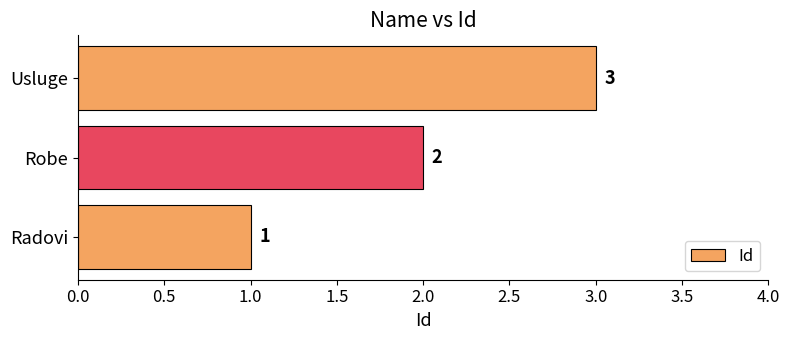

Rank the categories by value from highest to lowest.

Usluge, Robe, Radovi